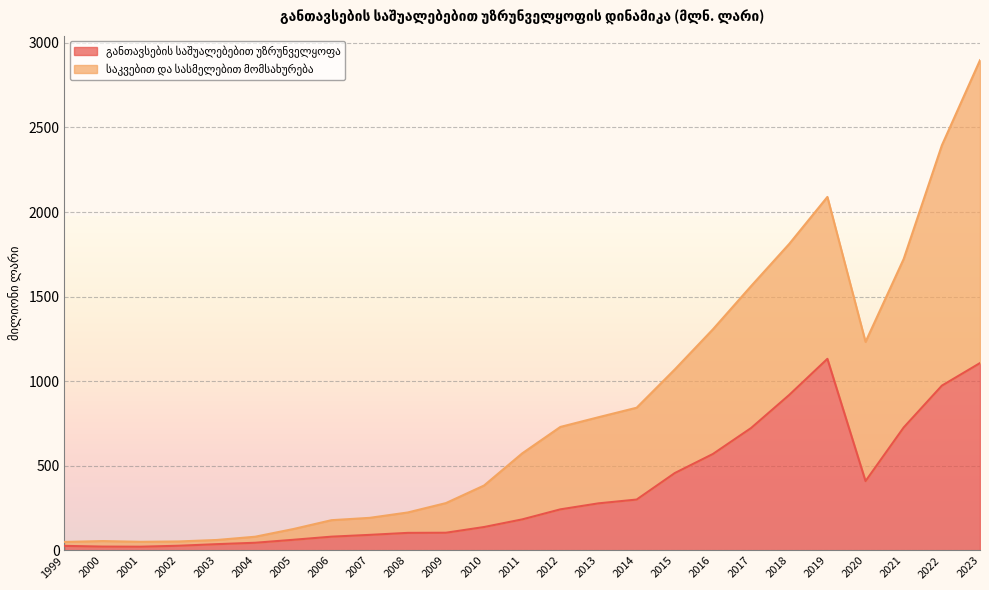

At which category is the sum across all series the highest?

2023